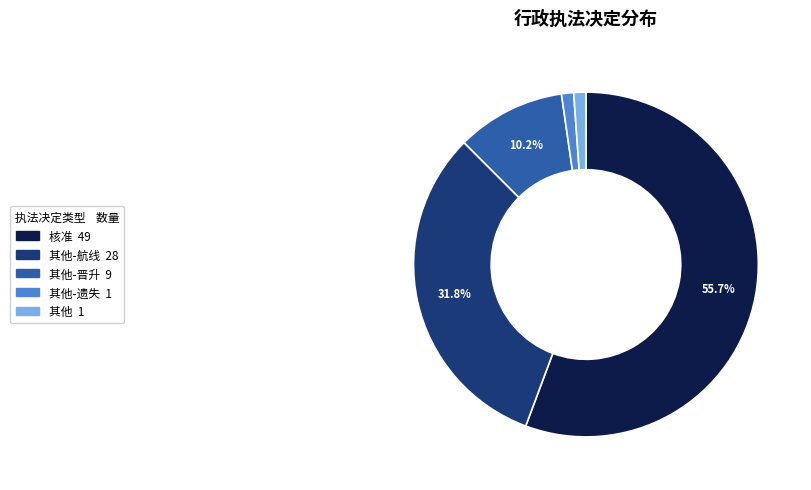

Count the number of slices in the pie.

5